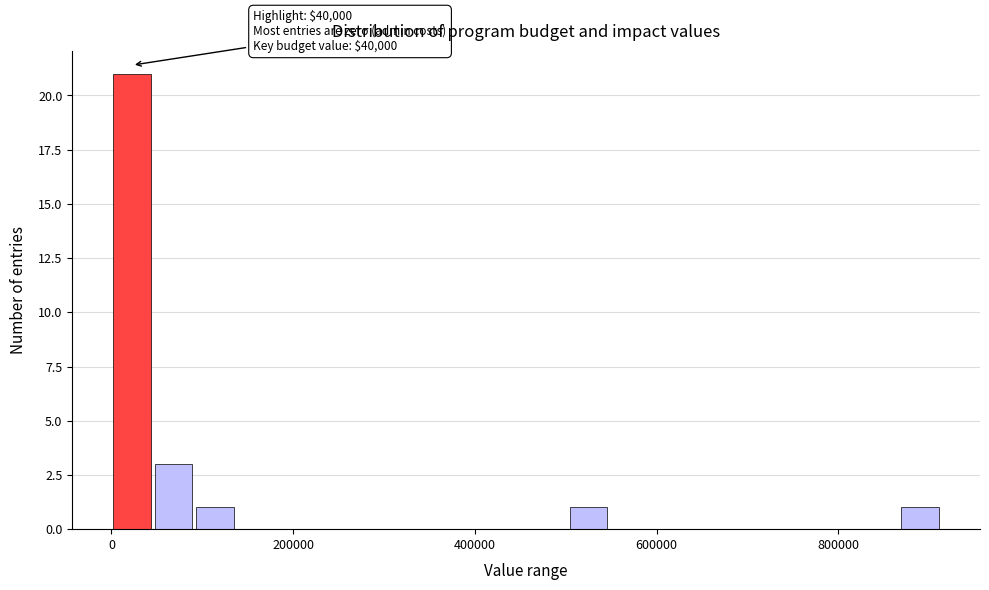

Read against the x-axis, roughly where is the centre of the tallest bar?

20000